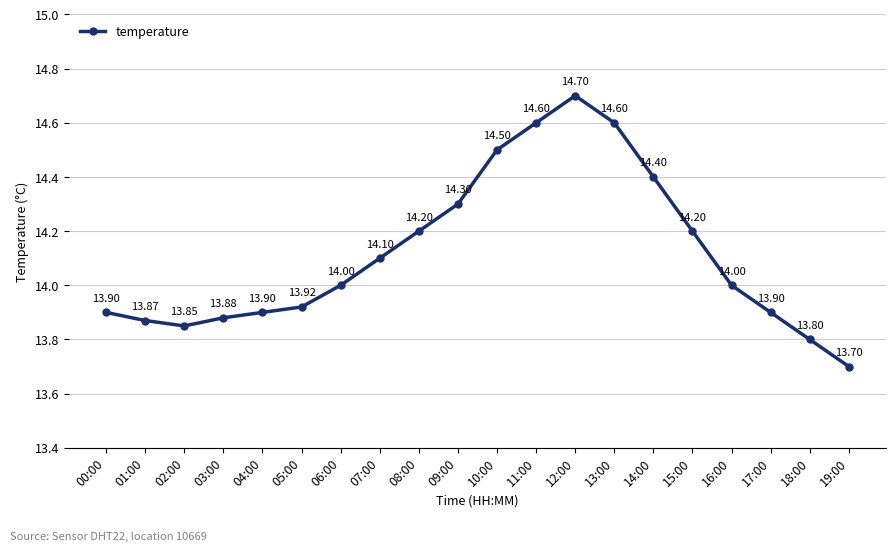

What is the change in value from 04:00 to 13:00?

+0.7